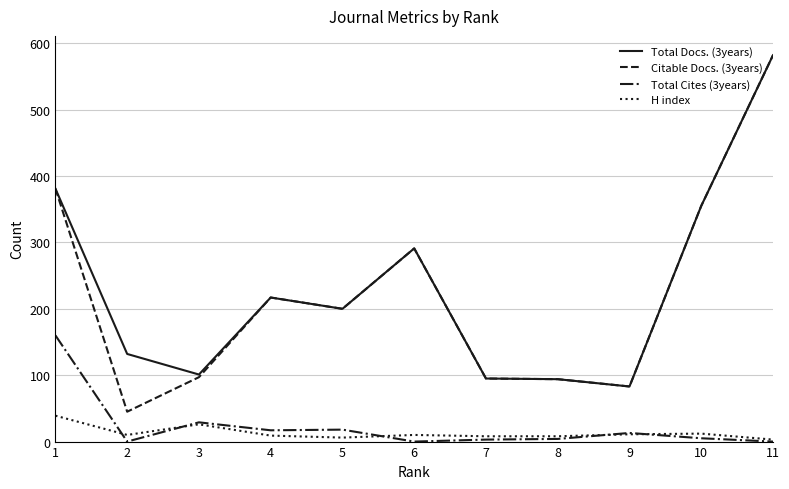

What is the average value of the Citable Docs. (3years) series?

222